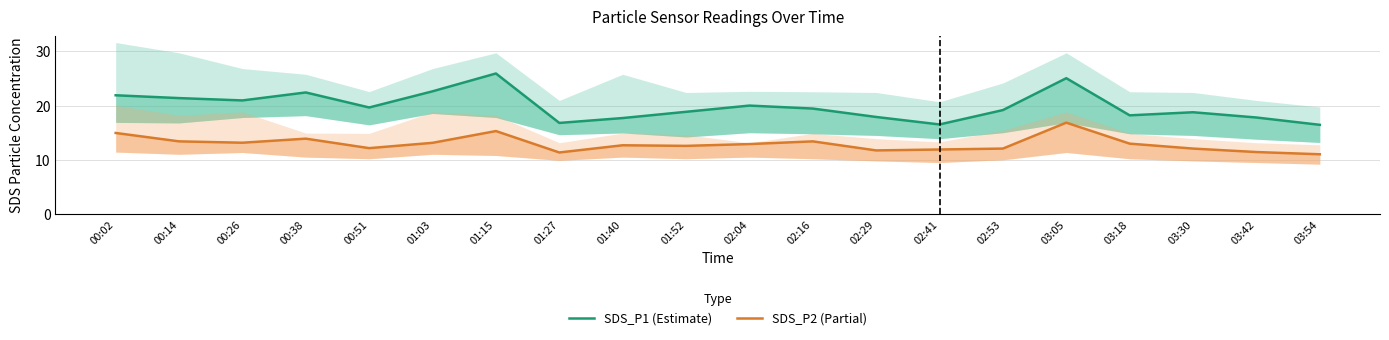

What is the difference between the highest and lowest values at 02:16?

6.0